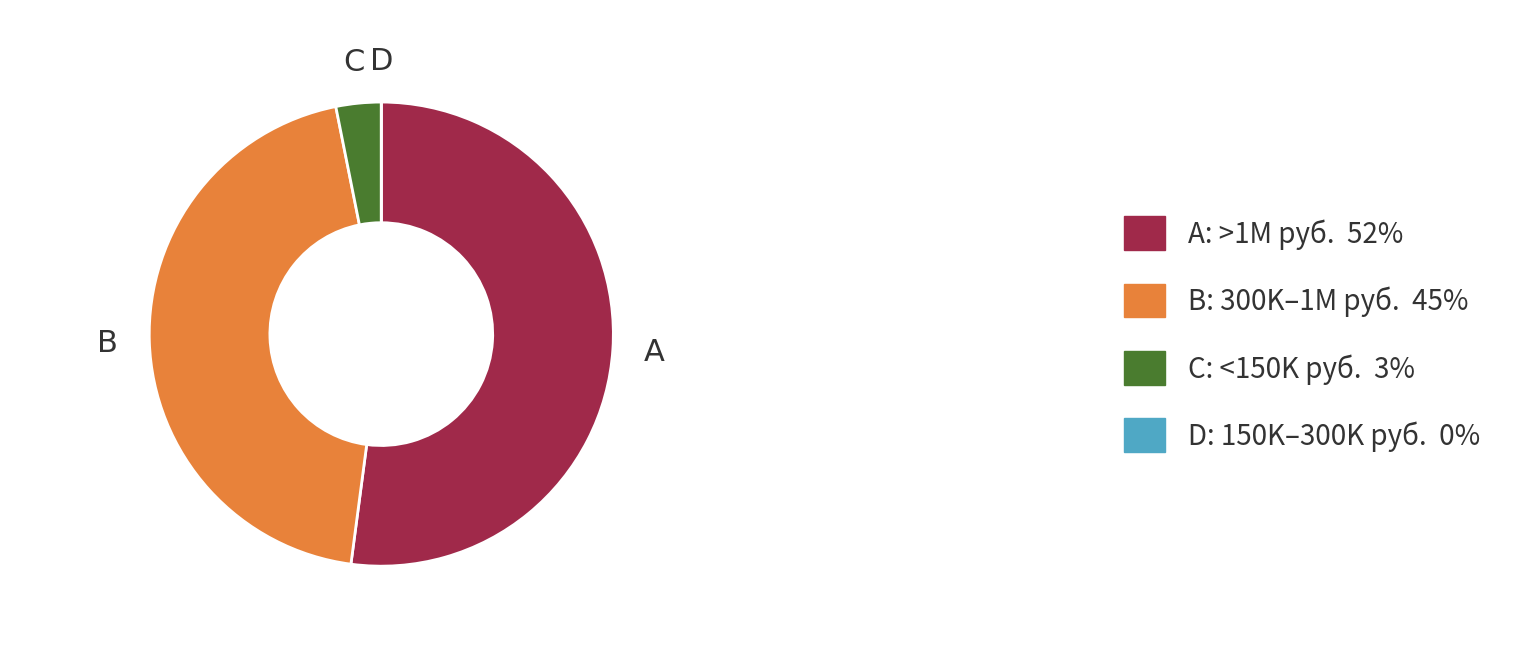

Is there any slice that represents more than half of the pie?

Yes